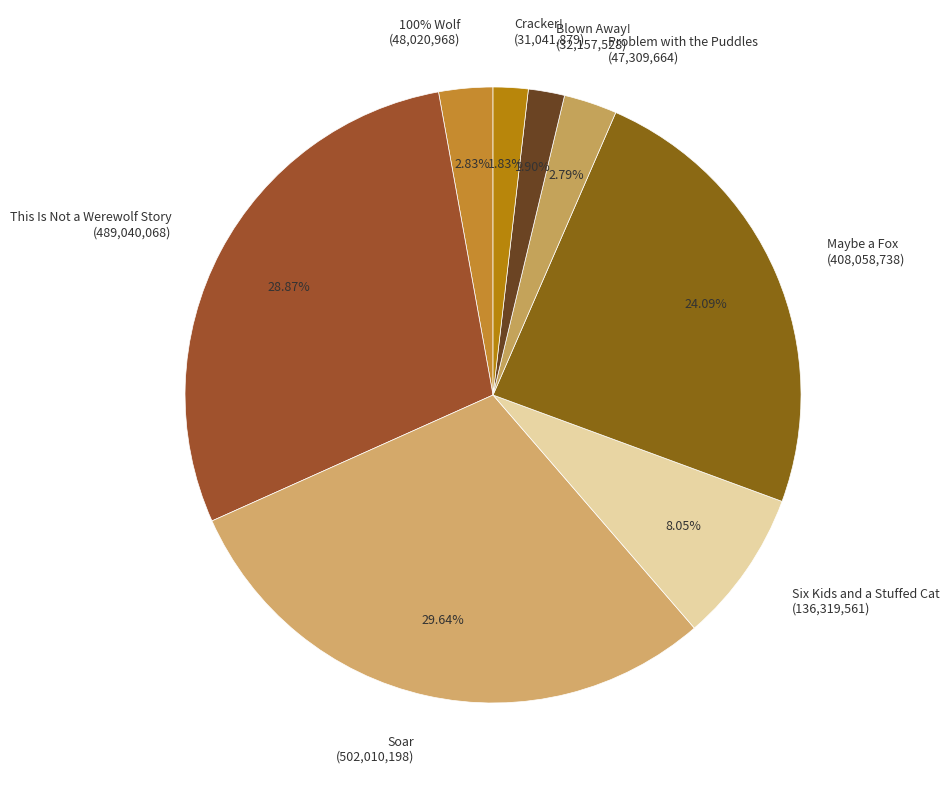

Between 100% Wolf and Blown Away!, which is larger?

100% Wolf